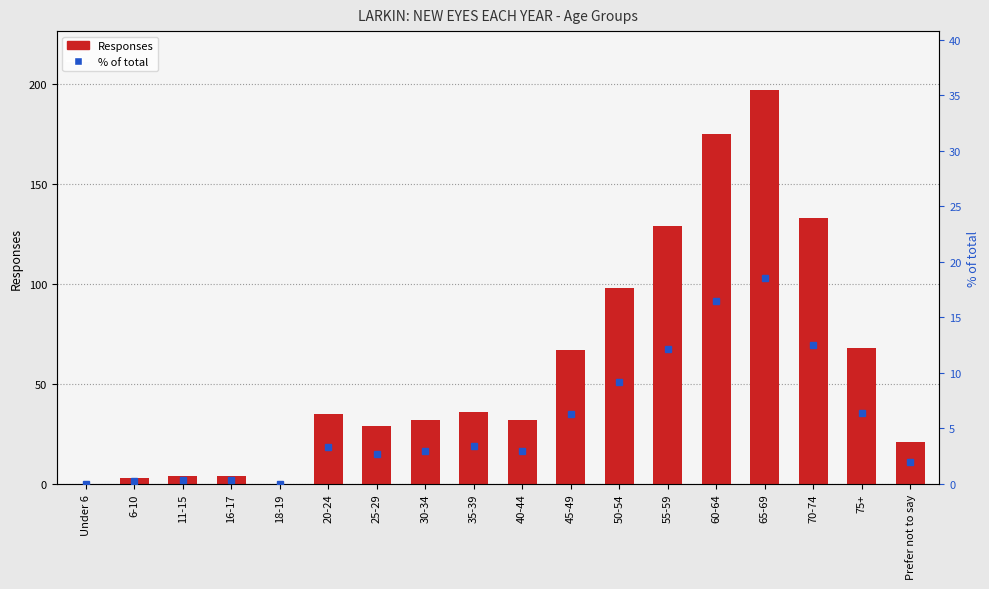

What is the maximum value shown in the chart?

197.0